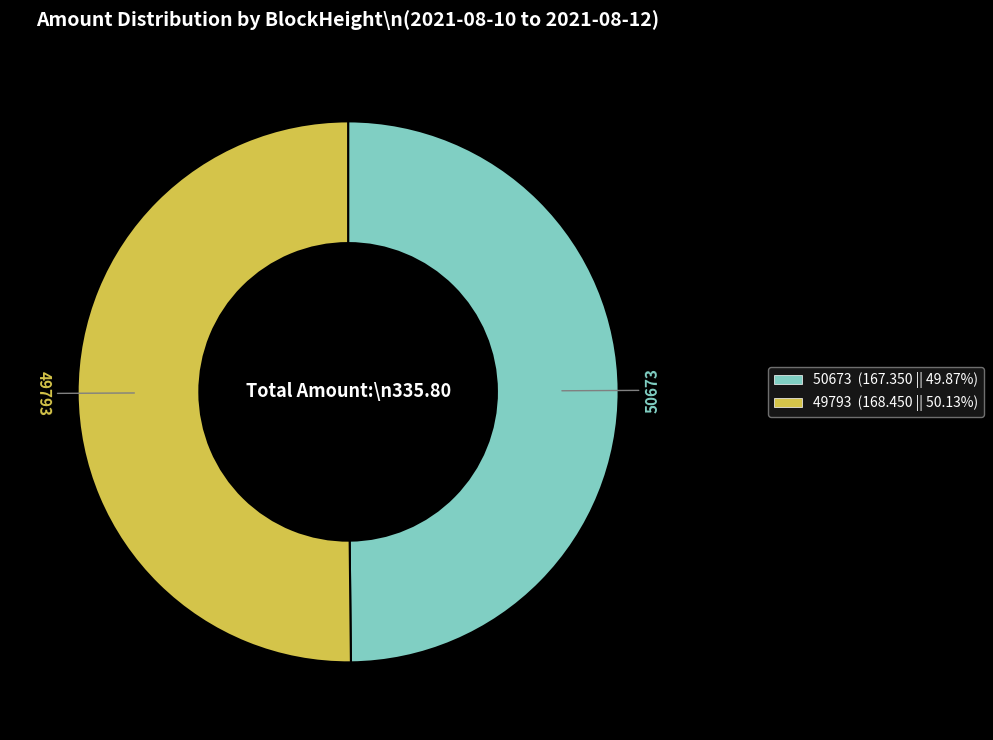

Approximately how many times larger is the value at 49793 (168.450 || 50.13%) compared to 50673 (167.350 || 49.87%)?

1.0